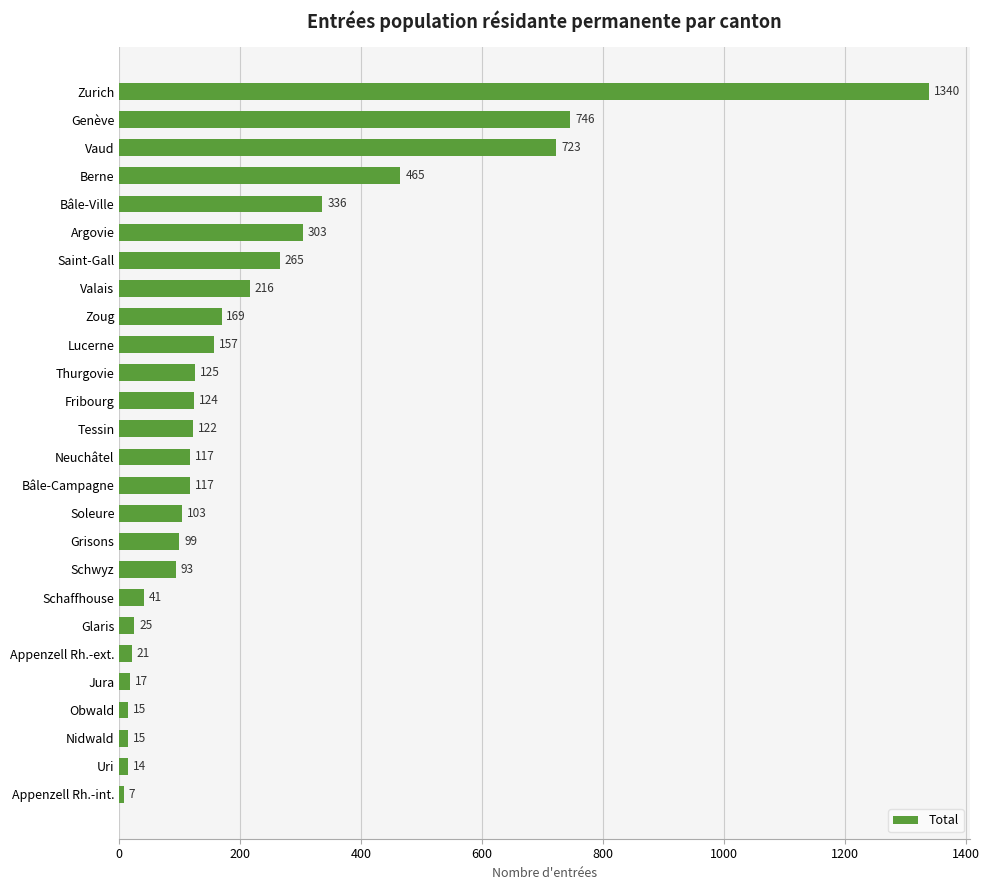

Where is the data nearest to the value 673?

Vaud